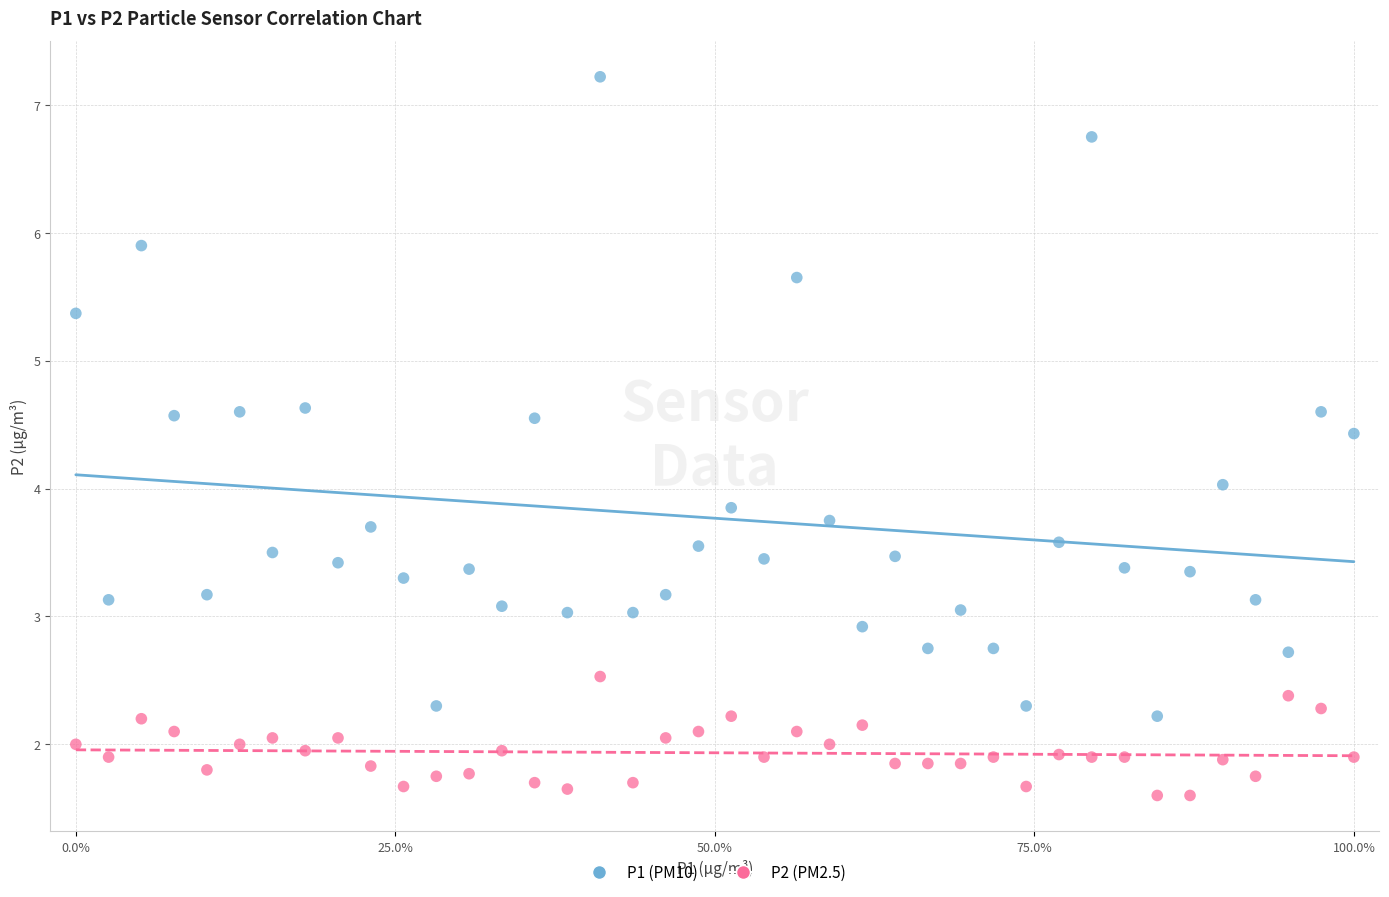

Across all data points, what is the range of Y values (max minus min)?

5.6